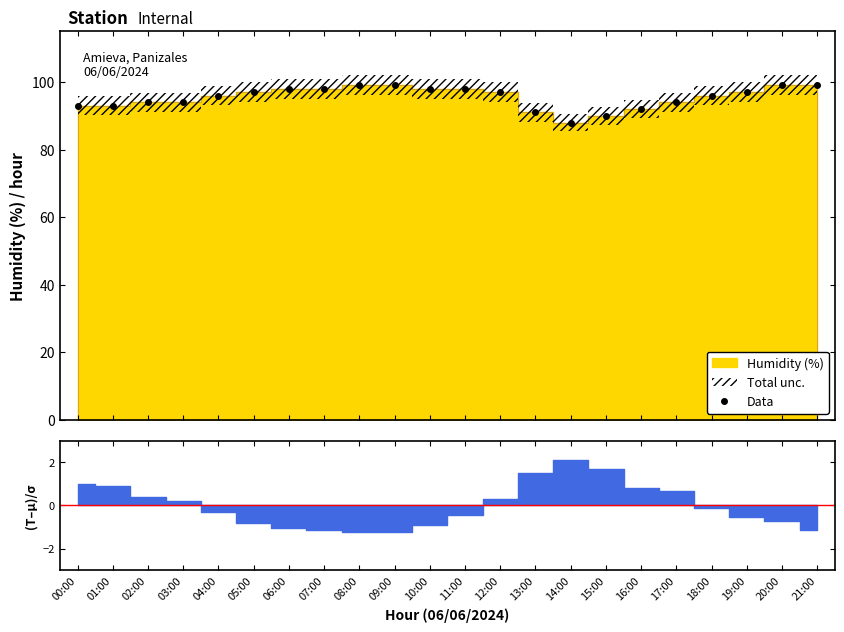

Is it true that the value at 14:00 is 56?

False